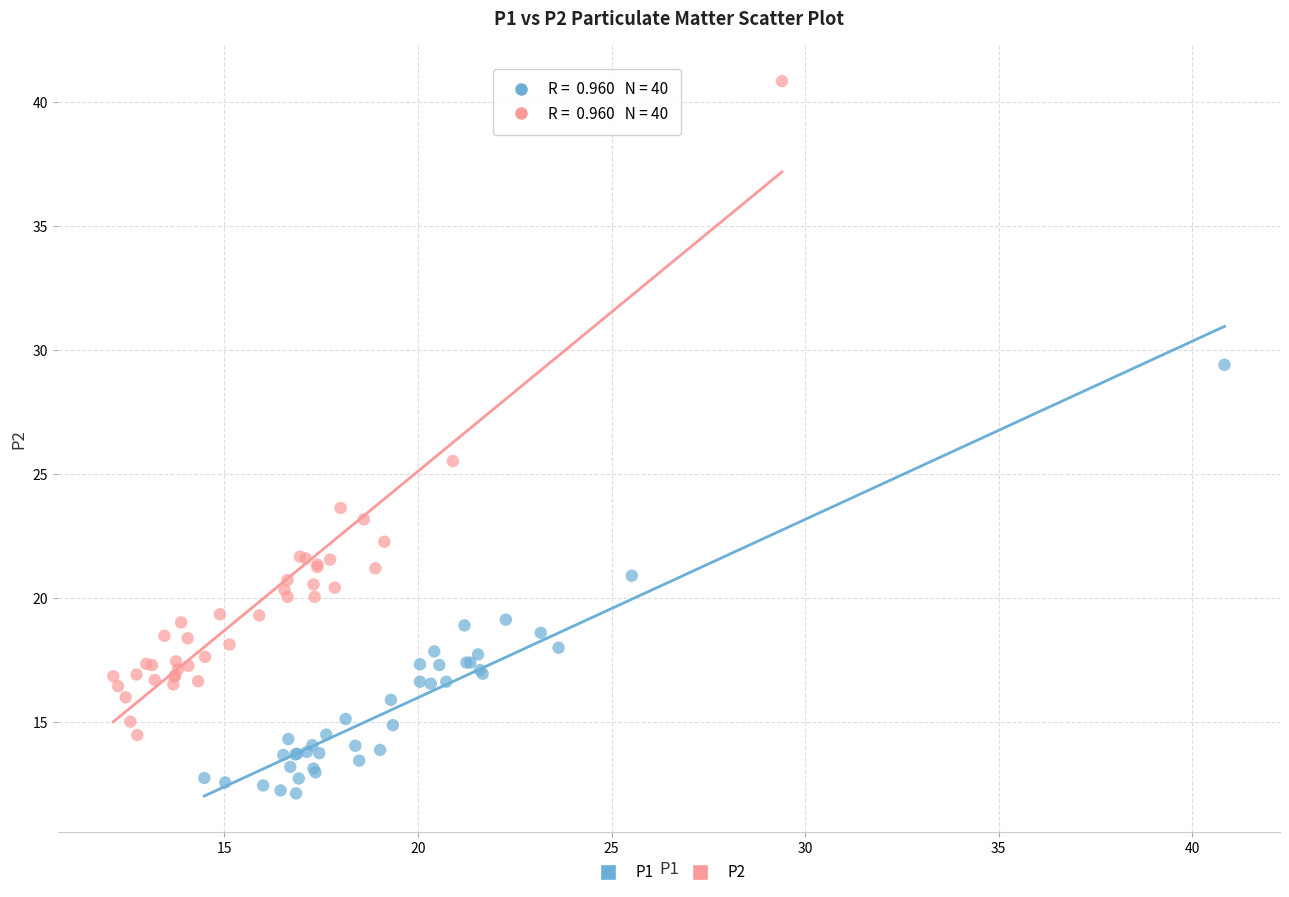

Which series contains the highest Y value?

P2